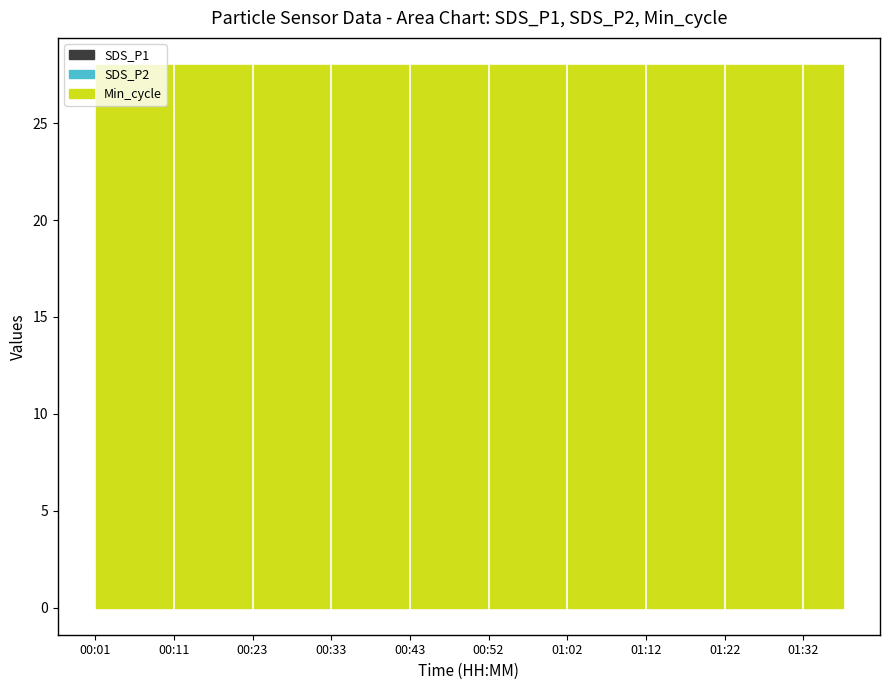

What are all the series names shown in the legend?

SDS_P1, SDS_P2, Min_cycle